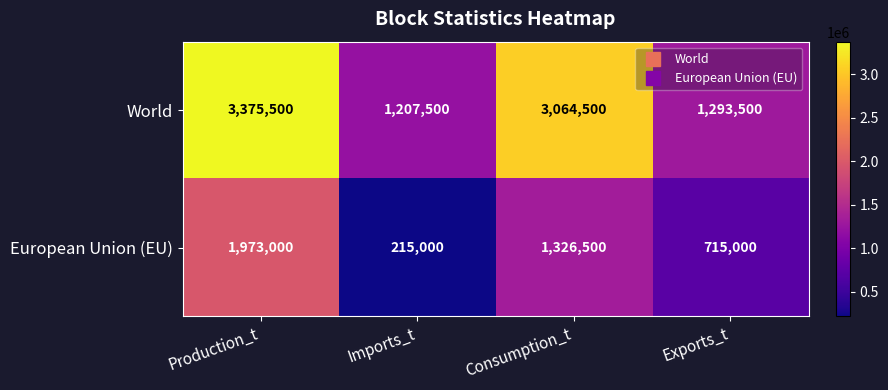

What is the approximate value of World at Exports_t, to the nearest 10?

1293500